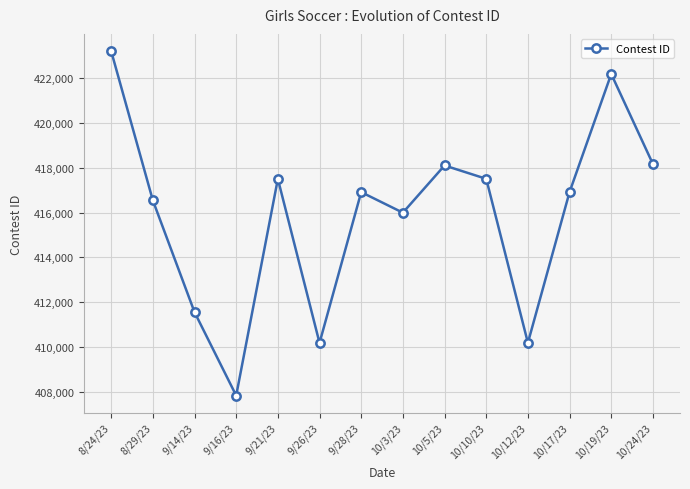

What is the approximate value at 8/24/23, to the nearest 10?

423210